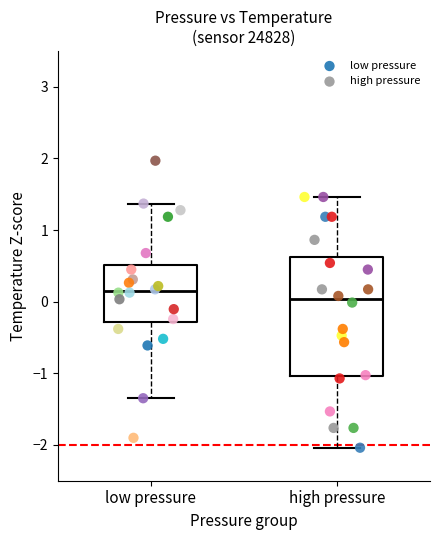

What are all the series names shown in the legend?

low pressure, high pressure